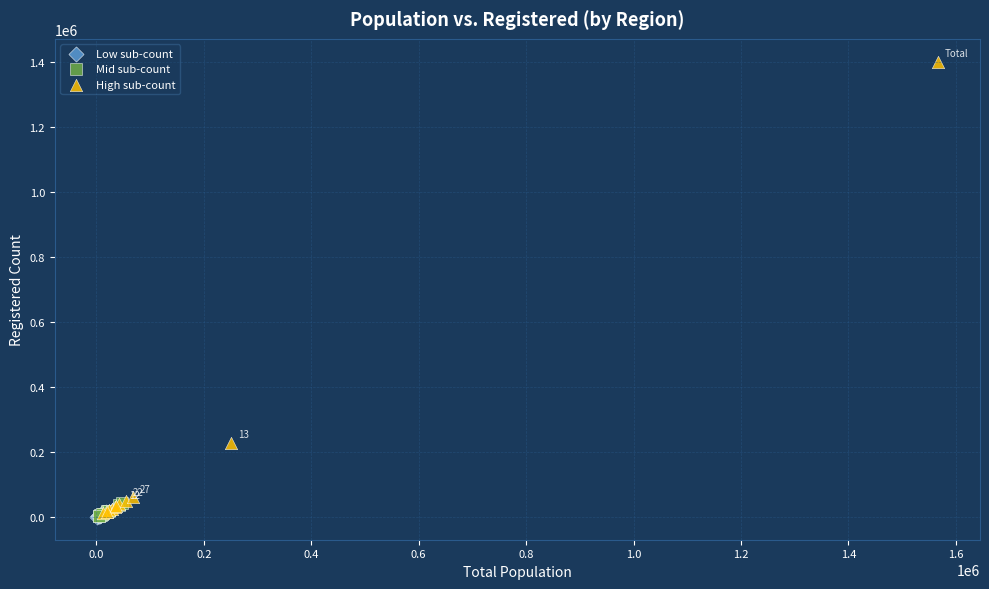

Which series has the largest Y range (max minus min)?

High sub-count